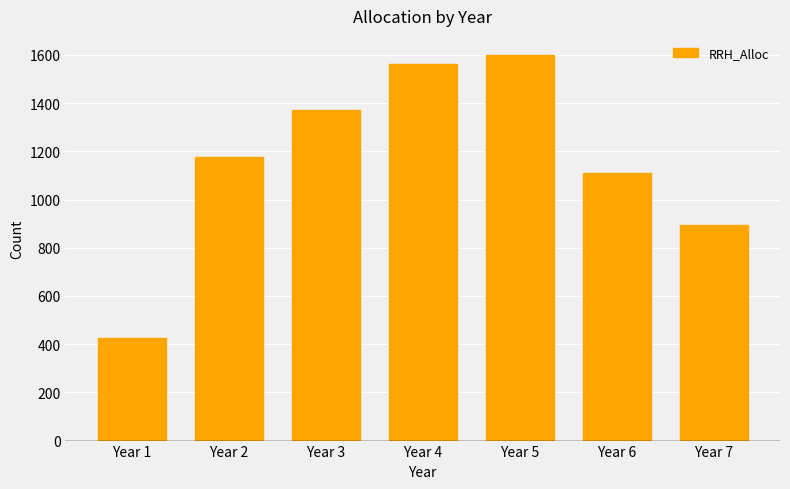

What value does the data have at Year 1?

427